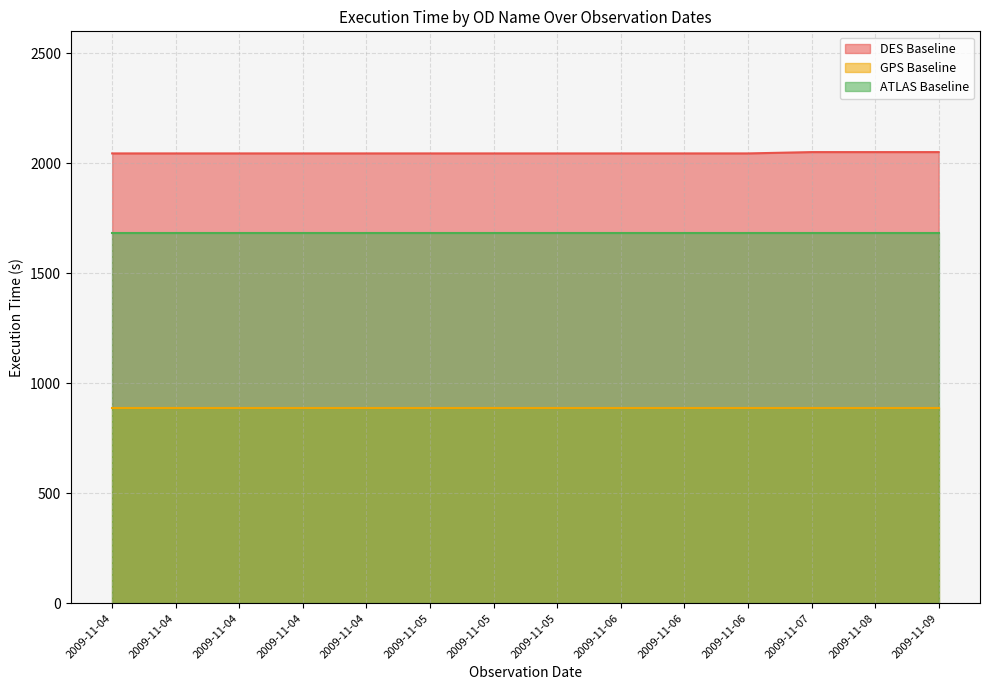

The value of ATLAS Baseline at 2009-11-06 is 1132. True or false?

False